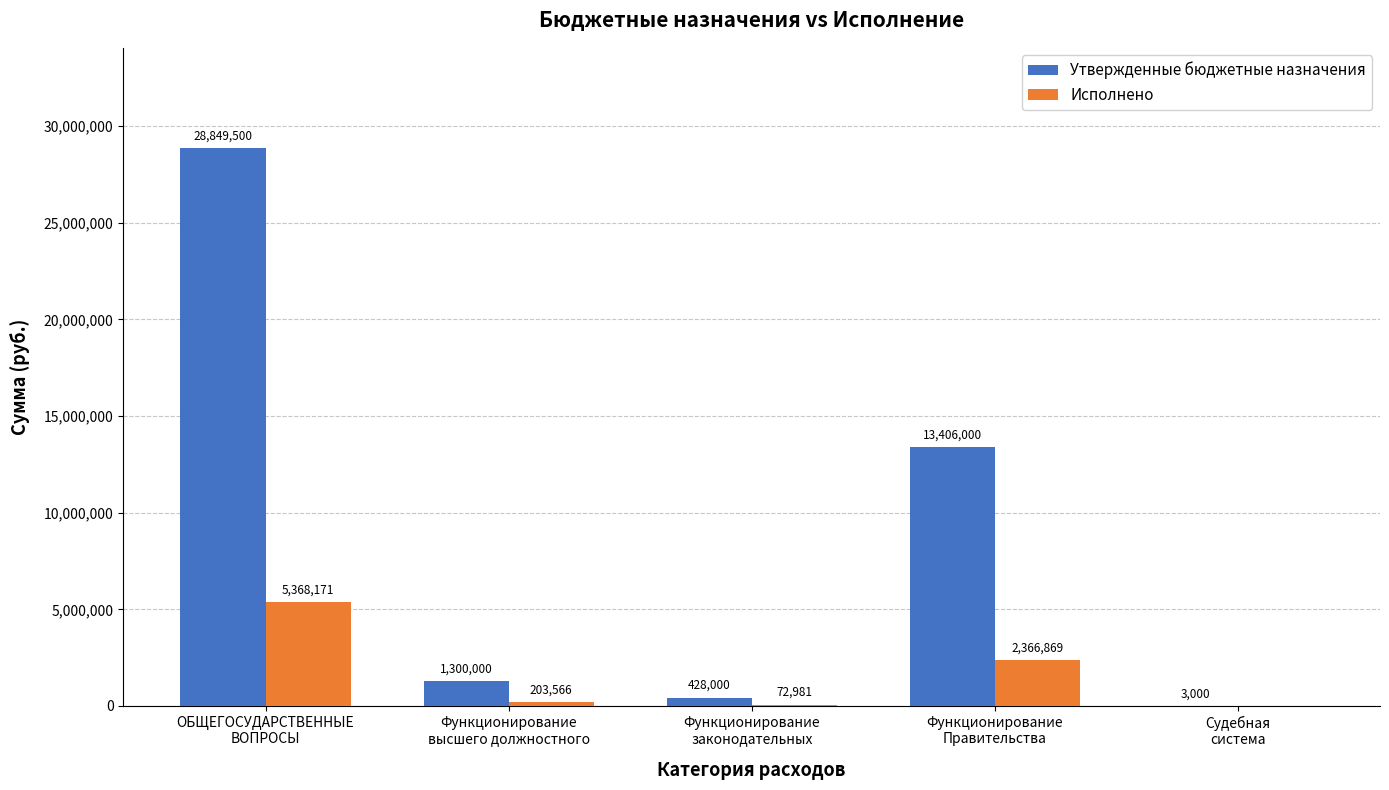

Which series has the widest spread of values?

Утвержденные бюджетные назначения